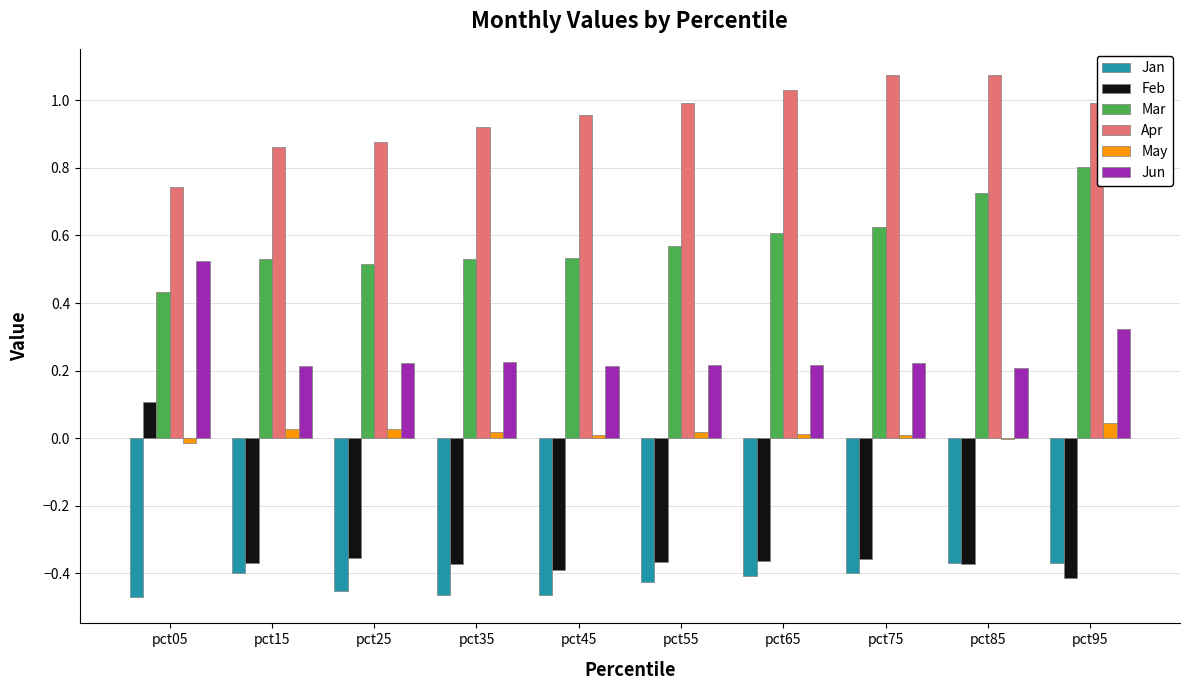

What is the sum of all Feb values?

-3.3